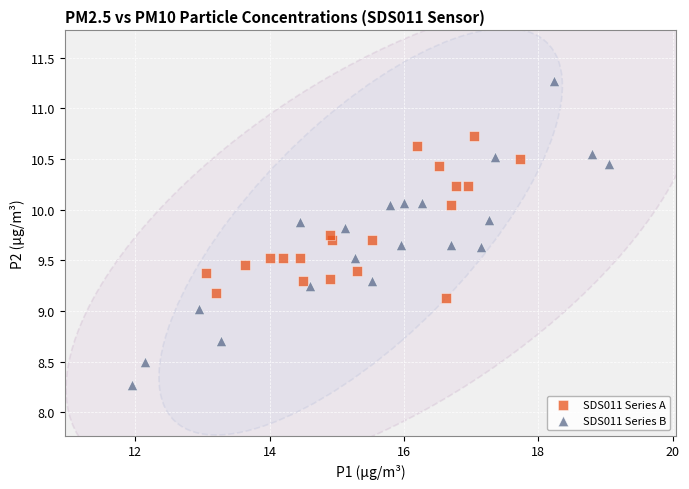

What are all the series names shown in the legend?

SDS011 Series A, SDS011 Series B